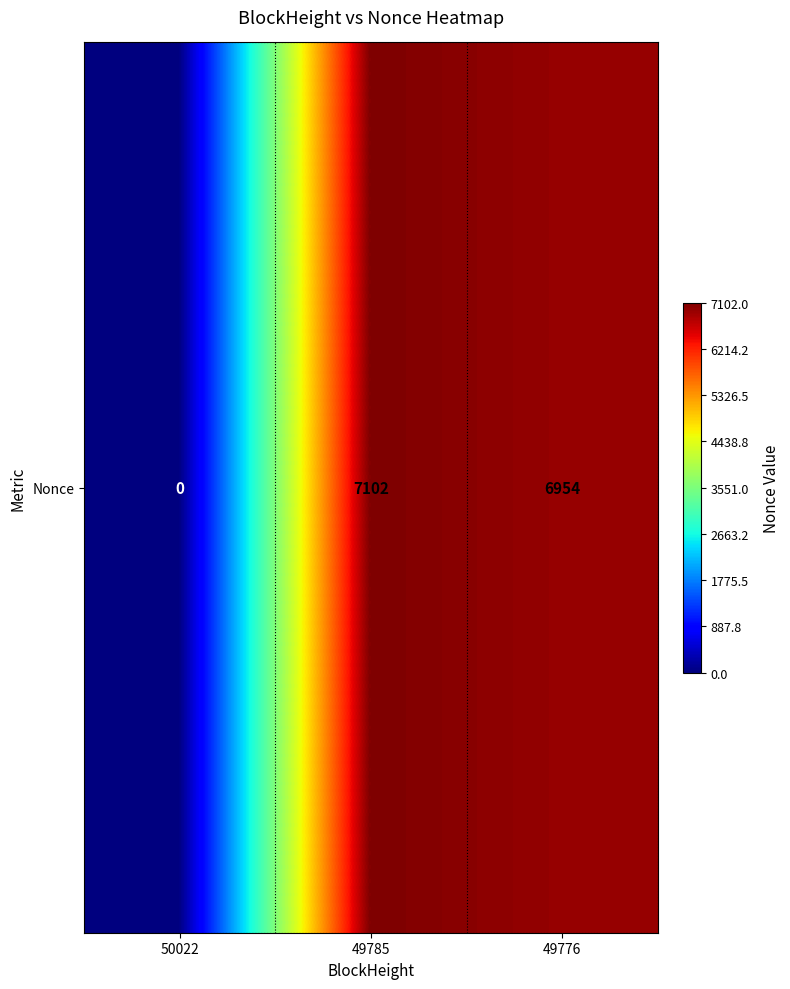

Which has a higher value, 49785 or 49776?

49785